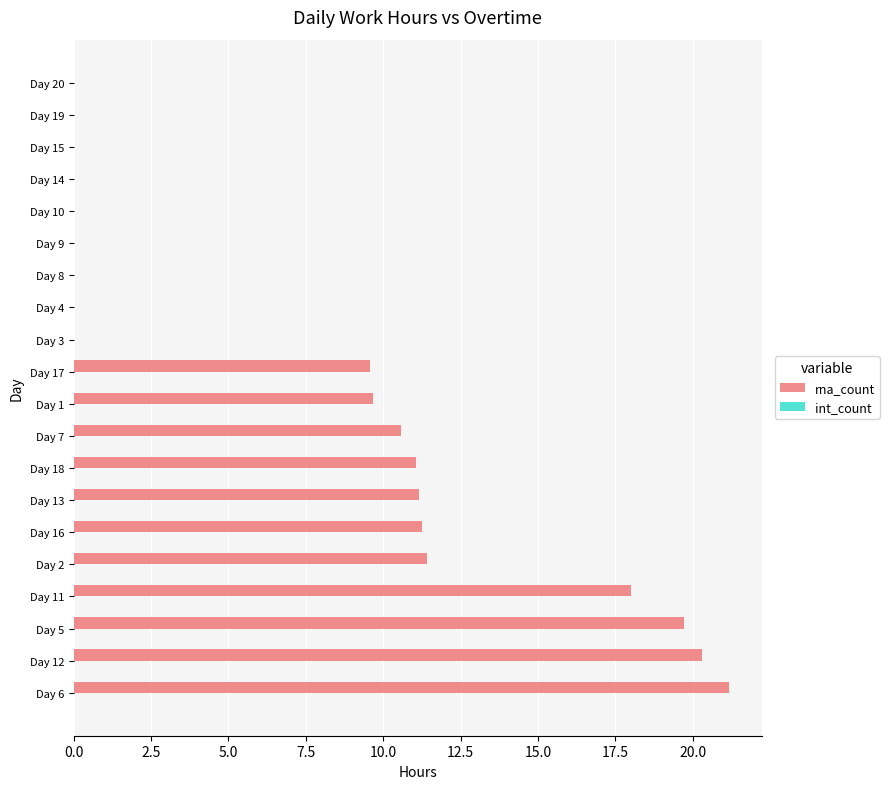

True or false: the data shows 0.0 at Day 10.

True